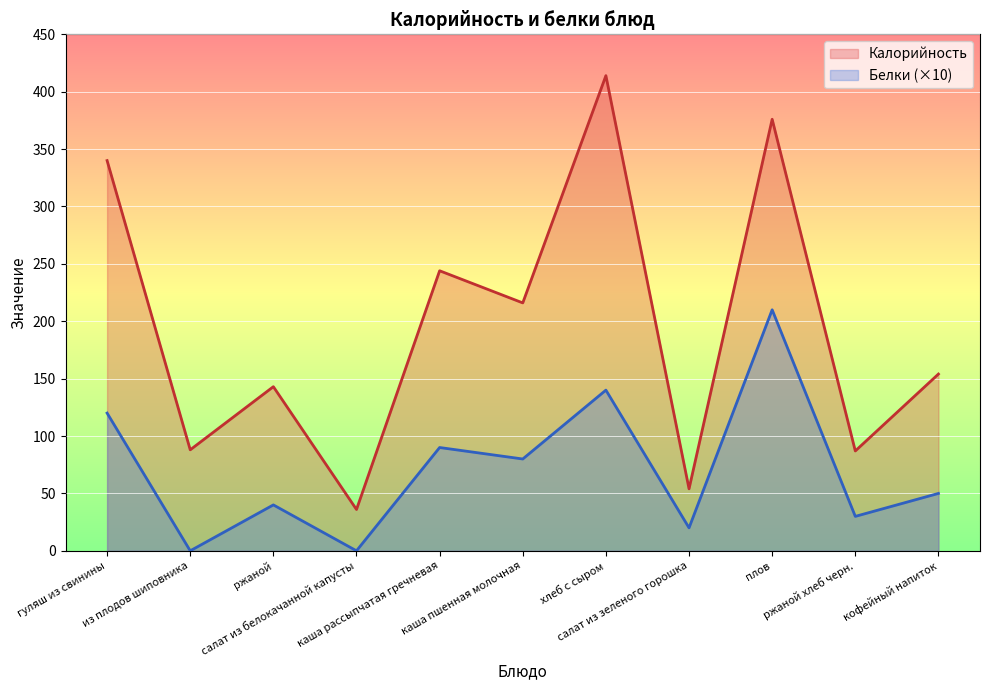

How many categories are shown in the chart?

11